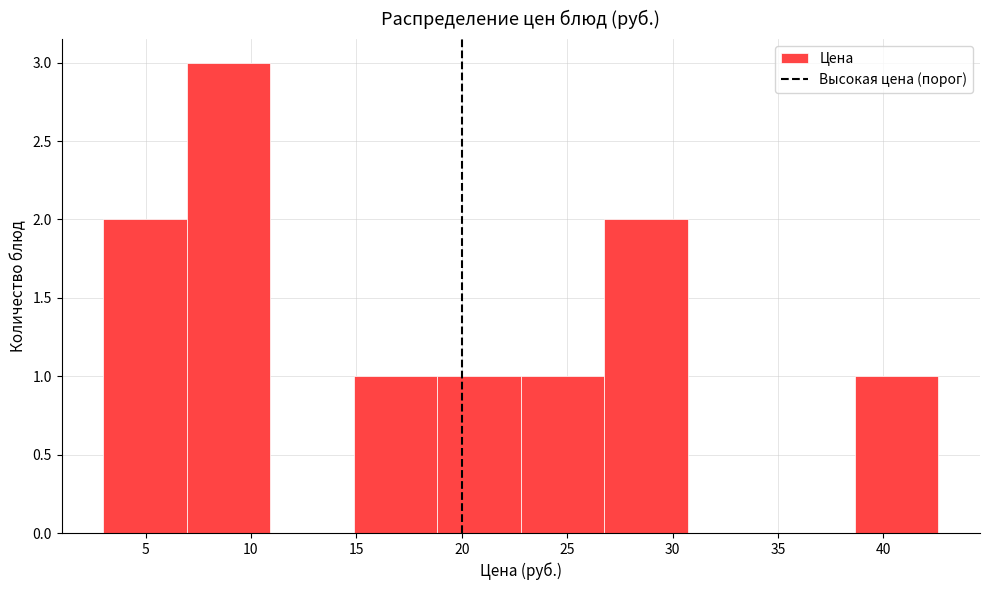

Reading left to right, transcribe this chart: for each bar, give the range it covers on the x-axis and its height. Neither the bar edges nor the heights are printed on the chart, so give them approximately, as read against the axes.

3.0 to 7.0: 2
7.0 to 11.0: 3
11.0 to 15.0: 0
15.0 to 19.0: 1
19.0 to 23.0: 1
23.0 to 27.0: 1
27.0 to 30.5: 2
30.5 to 34.5: 0
34.5 to 38.5: 0
38.5 to 42.5: 1